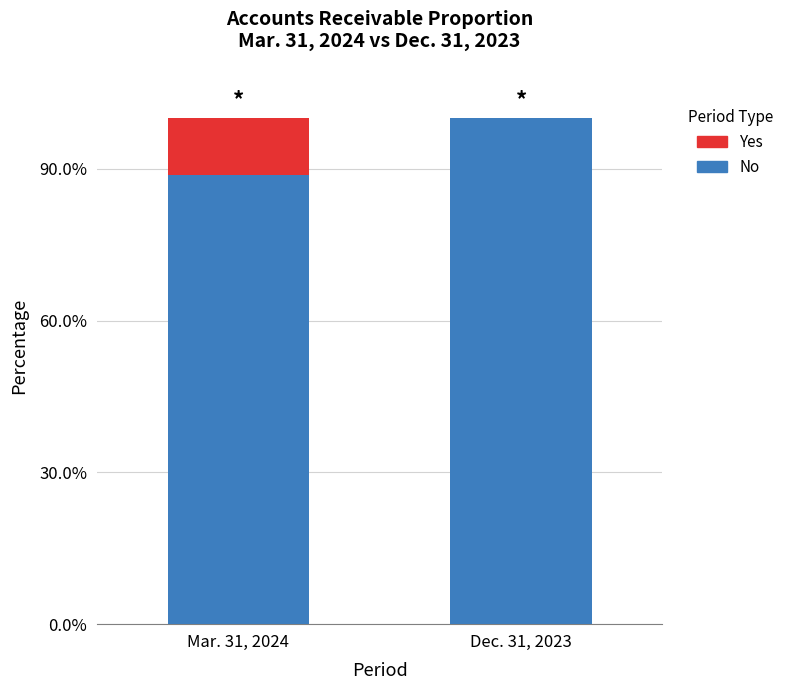

Does the chart contain stacked bars?

Yes